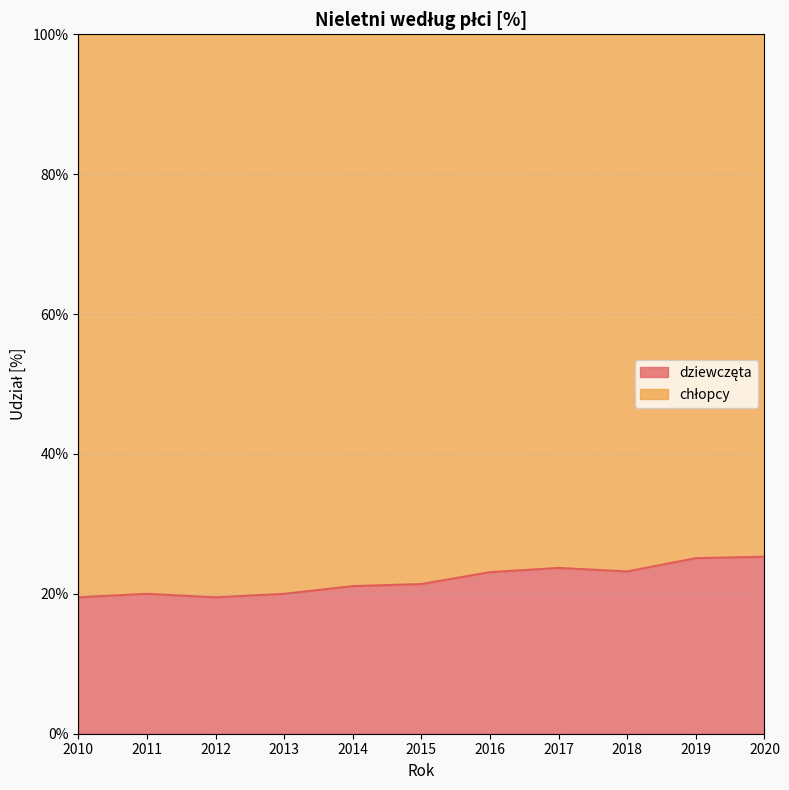

Rank the categories by value from lowest to highest.

2010, 2012, 2011, 2013, 2014, 2015, 2016, 2018, 2017, 2019, 2020